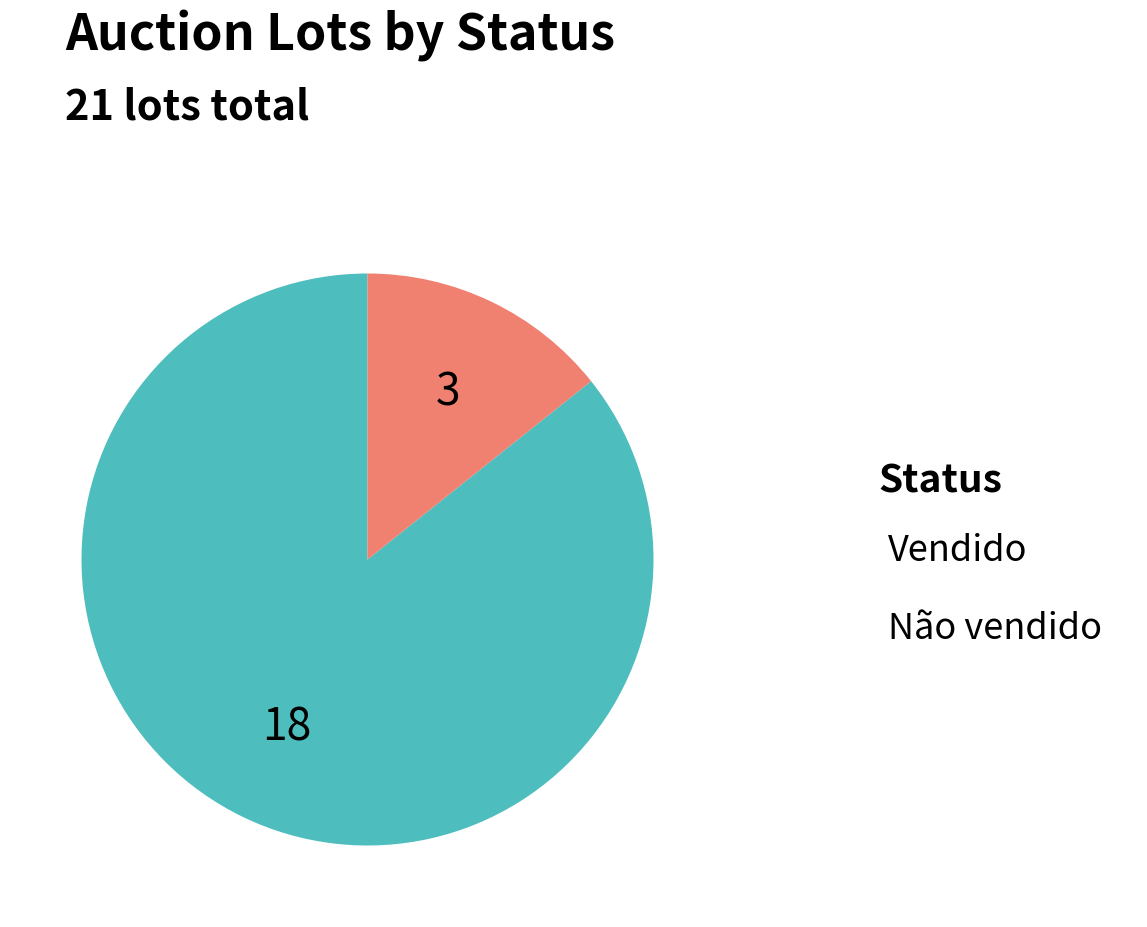

How many segments does this pie chart have?

2